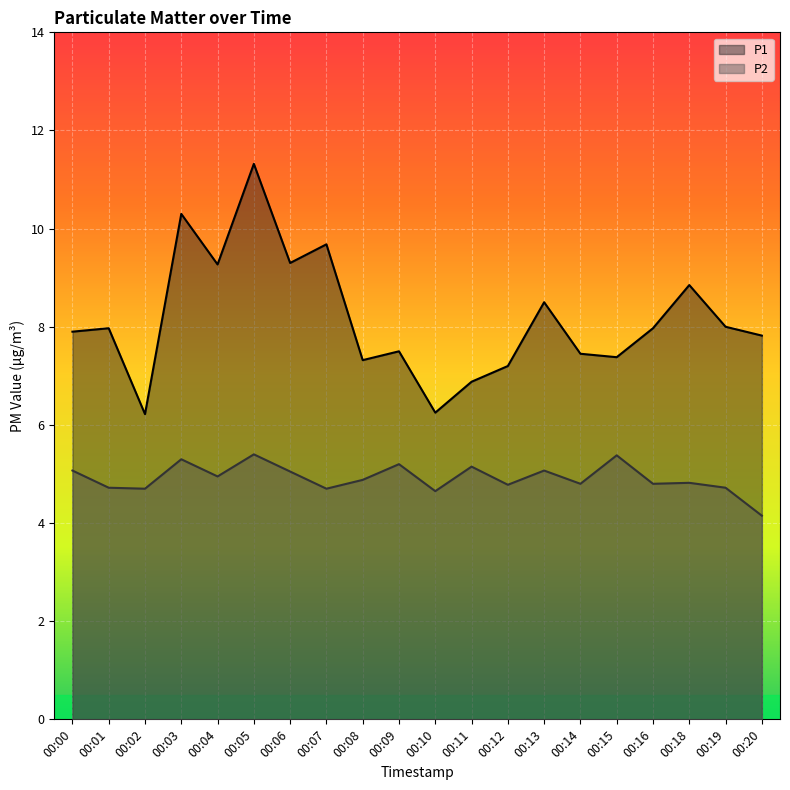

Which label corresponds to the smallest value in the chart?

00:20